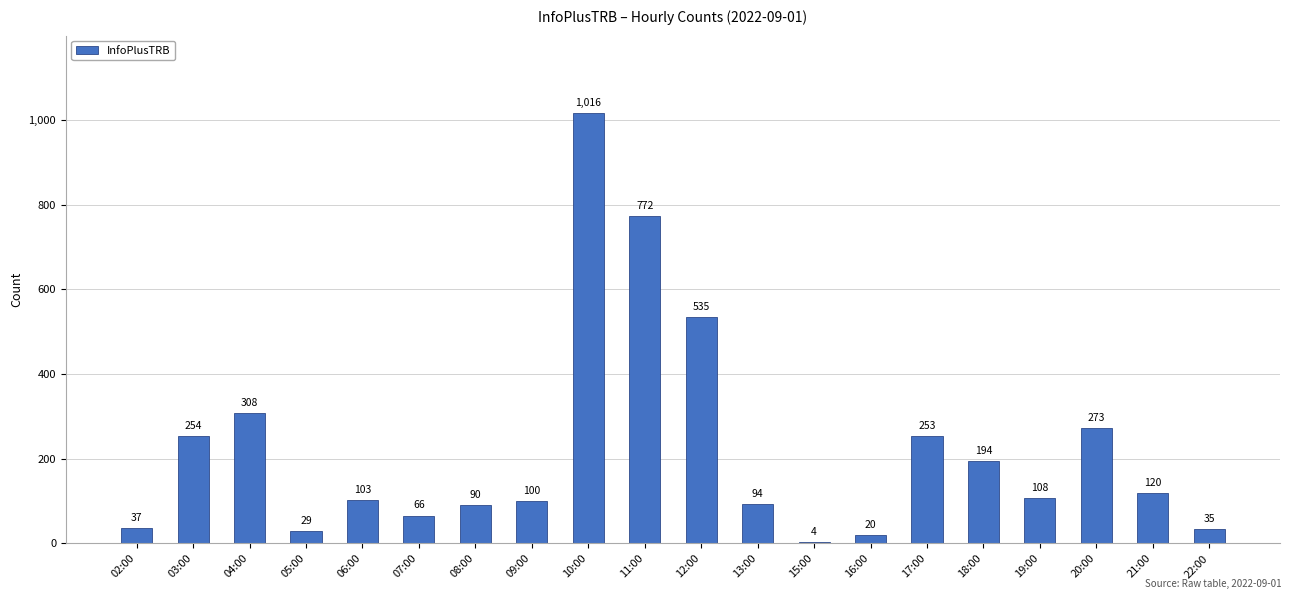

List the labels in order of value, largest first.

10:00, 11:00, 12:00, 04:00, 20:00, 03:00, 17:00, 18:00, 21:00, 19:00, 06:00, 09:00, 13:00, 08:00, 07:00, 02:00, 22:00, 05:00, 16:00, 15:00